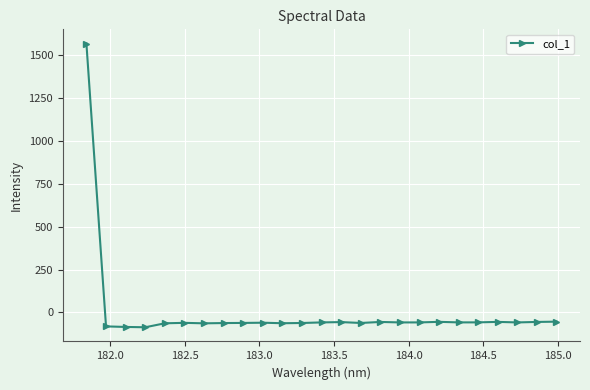

How many data points are less than -58?

16